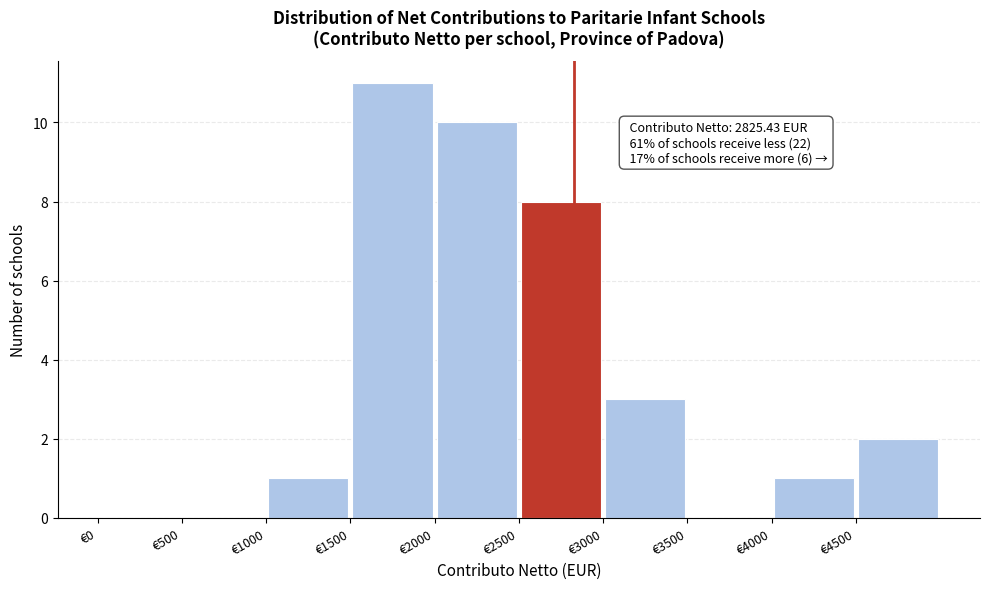

Which range on the x-axis has the tallest bar?

1500 to 2000